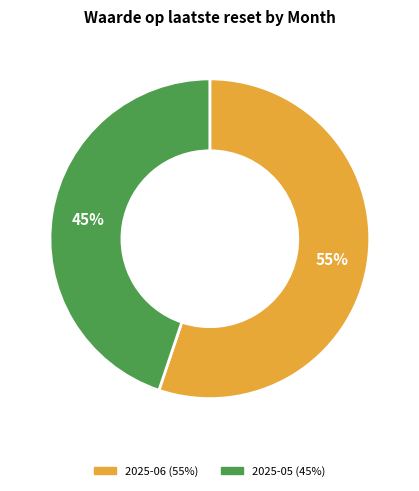

To the nearest percent, what is the average slice percentage?

50%